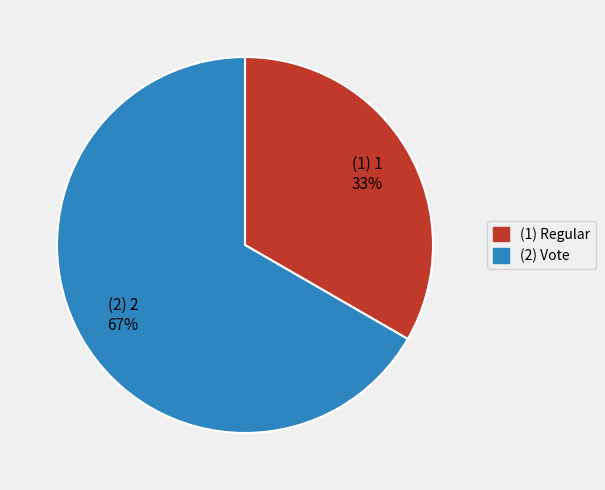

To the nearest percent, what is the average slice percentage?

50%